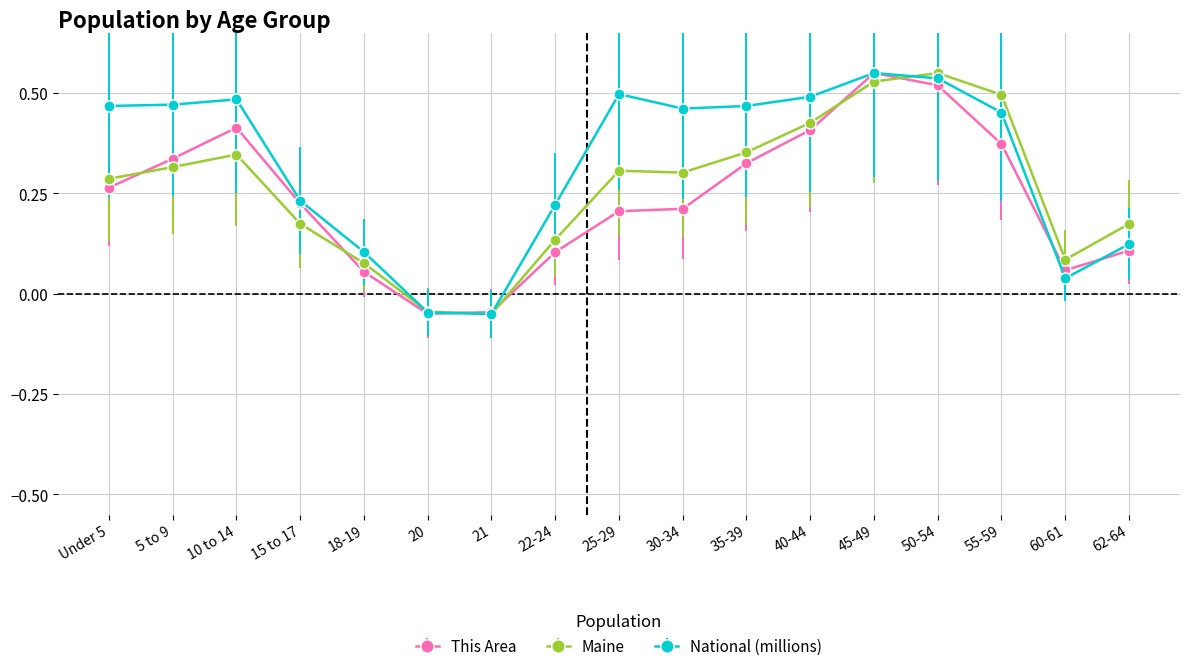

Which series changed the most between 30-34 and 60-61?

National (millions)